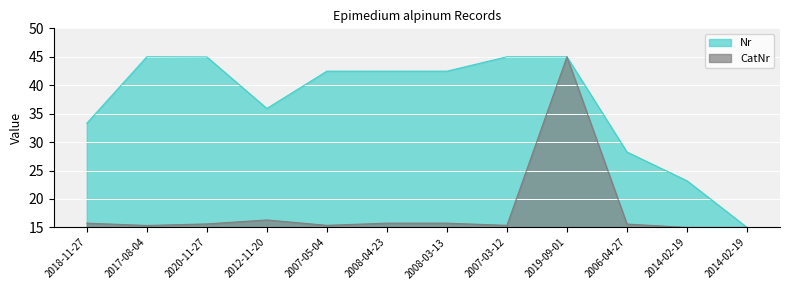

The CatNr series shows 15.6 at 2006-04-27. True or false?

True